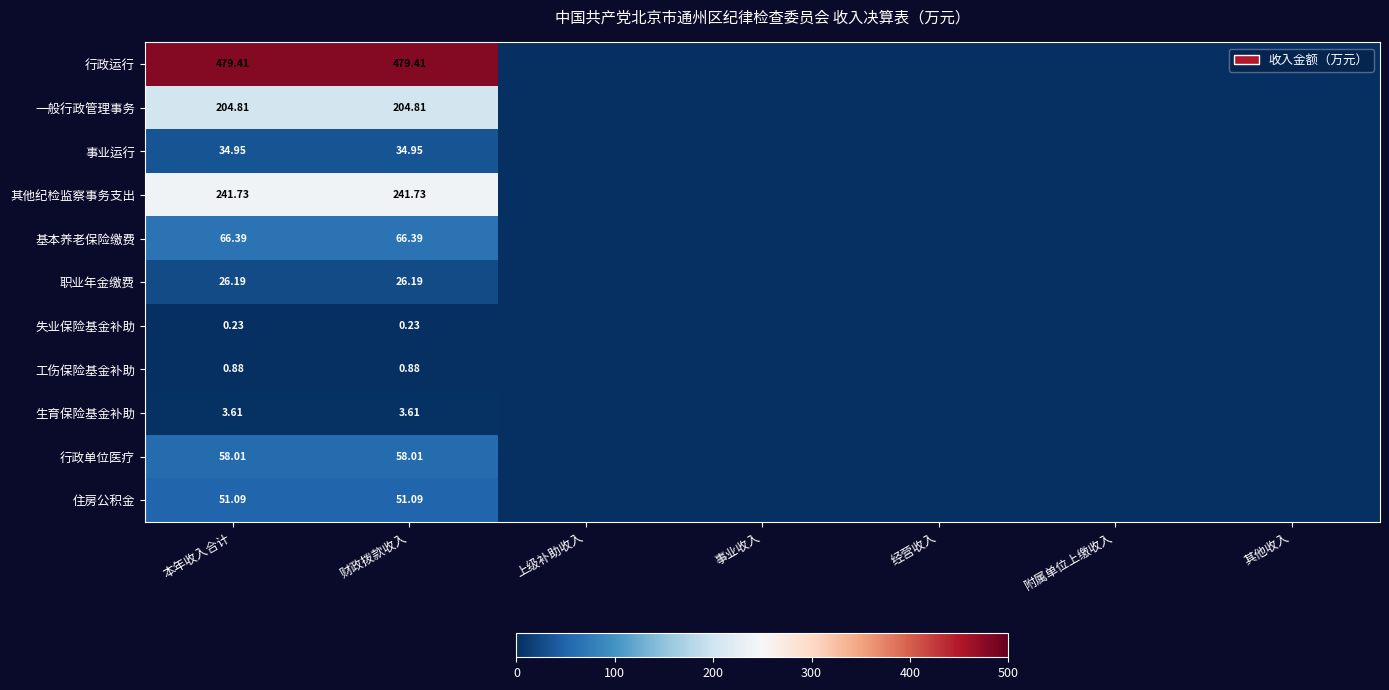

List the labels in order of 其他纪检监察事务支出 value, largest first.

本年收入合计, 财政拨款收入, 上级补助收入, 事业收入, 经营收入, 附属单位上缴收入, 其他收入